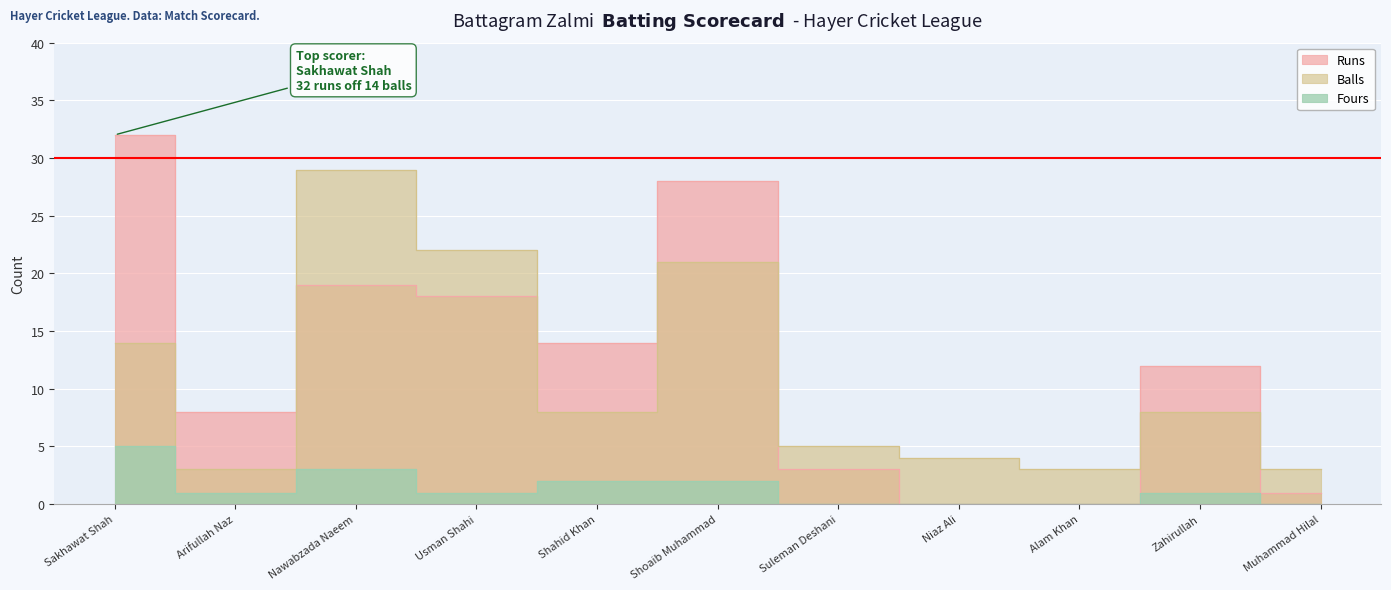

Is the value of Runs at Suleman Deshani greater than the value of Fours at Muhammad Hilal?

Yes